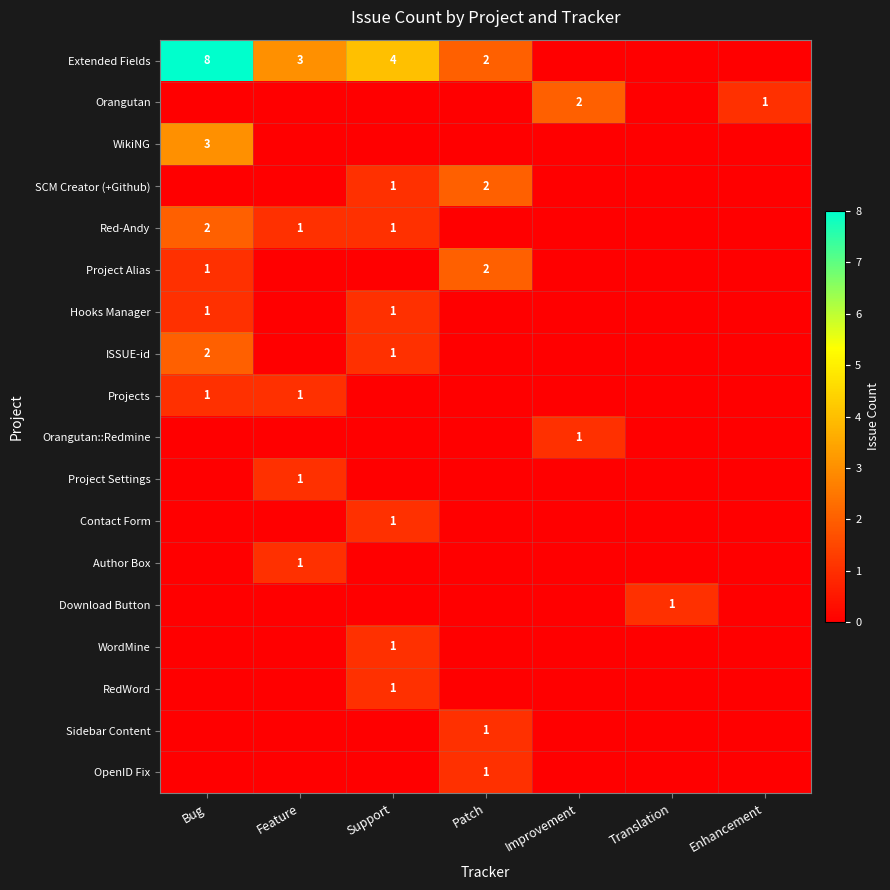

The value of Project Alias at Patch is 3. True or false?

False